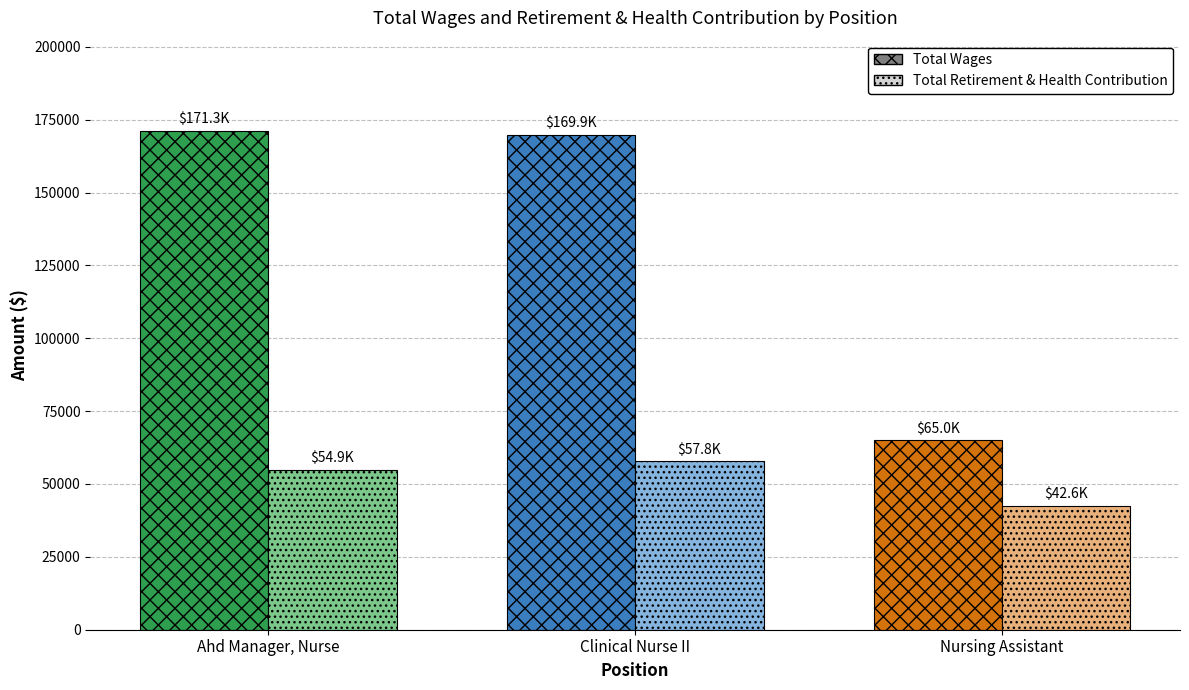

Where does the Total Wages series first go above 169877?

Ahd Manager, Nurse